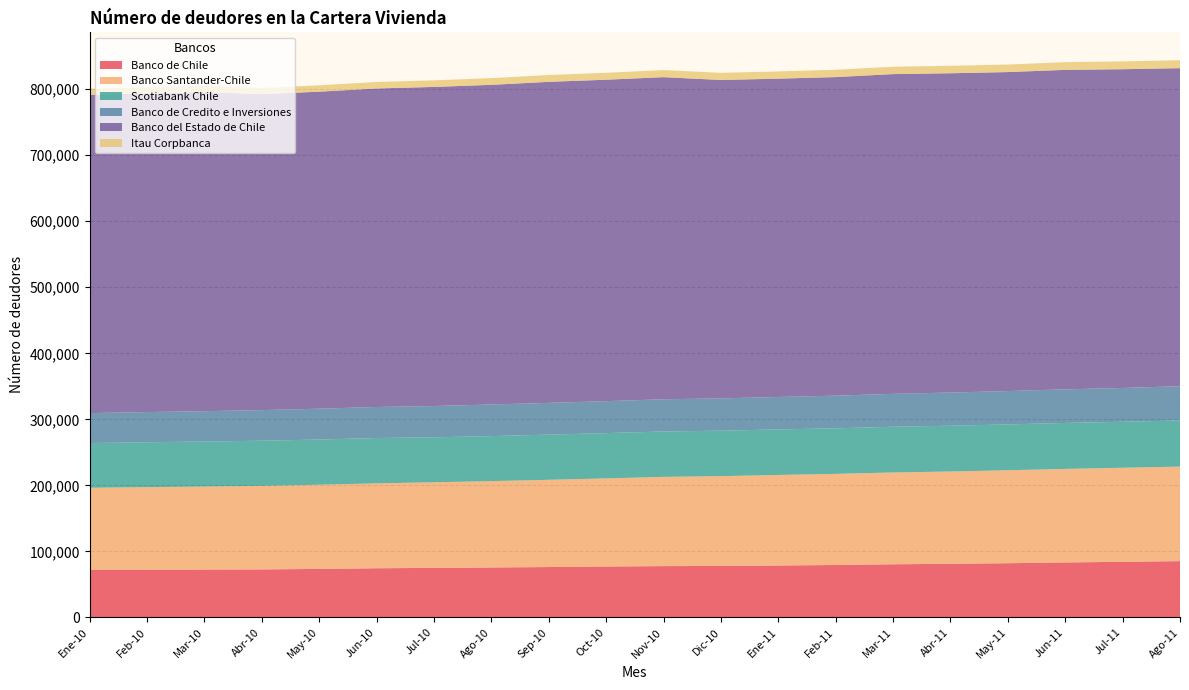

Reading right to left, list all the values displayed in this chart.

Banco de Chile: 85223	84223	83234	82086	81168	80465	79373	78621	77906	77705	77096	76268	75608	75020	74440	73434	72683	72429	72152	71798
Banco Santander-Chile: 143154	142435	141650	140777	139784	139040	138010	137116	136024	135102	133418	132120	130804	129597	128595	127483	126540	125752	125128	124495
Scotiabank Chile: 69942	69630	69625	69443	69354	69280	69011	68975	68854	68769	68607	68422	68198	68131	68630	68480	68384	68201	67984	67776
Banco de Credito e Inversiones: 51809	51212	50919	50508	50247	49798	49428	49153	48933	48780	48404	48111	47852	47393	47049	46690	46357	45992	45707	45390
Banco del Estado de Chile: 481736	482763	483873	483131	483598	484280	482536	482095	482257	487881	486843	486228	484148	483313	482398	480158	478535	483353	482629	482042
Itau Corpbanca: 12069	11831	11635	11435	11278	11182	11082	10978	10835	10701	10499	10335	10162	9973	9816	9642	9482	9348	9345	9221